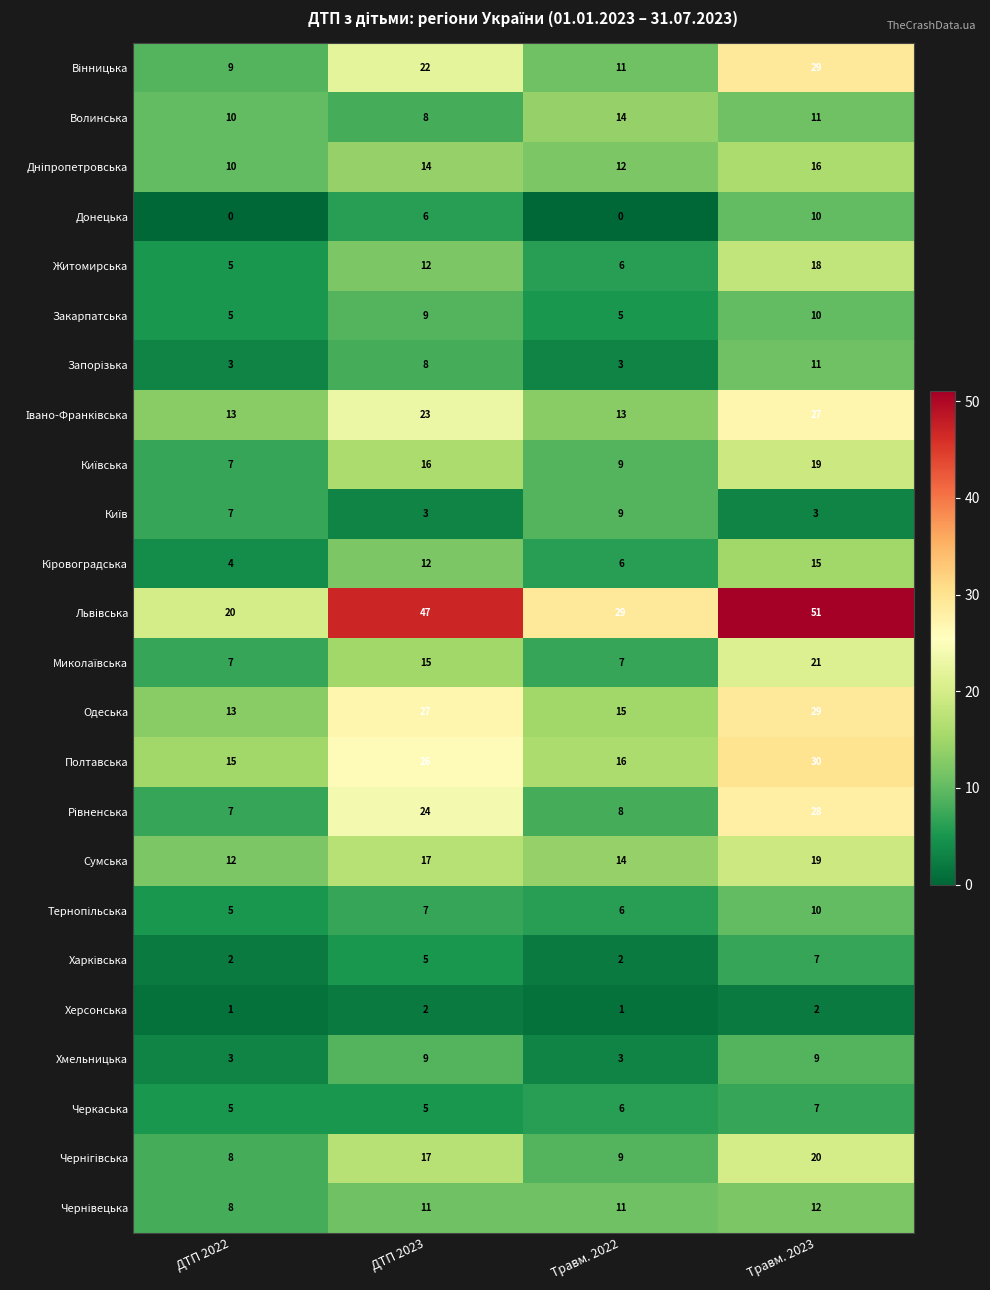

How many Херсонська values are between 1 and 2?

4